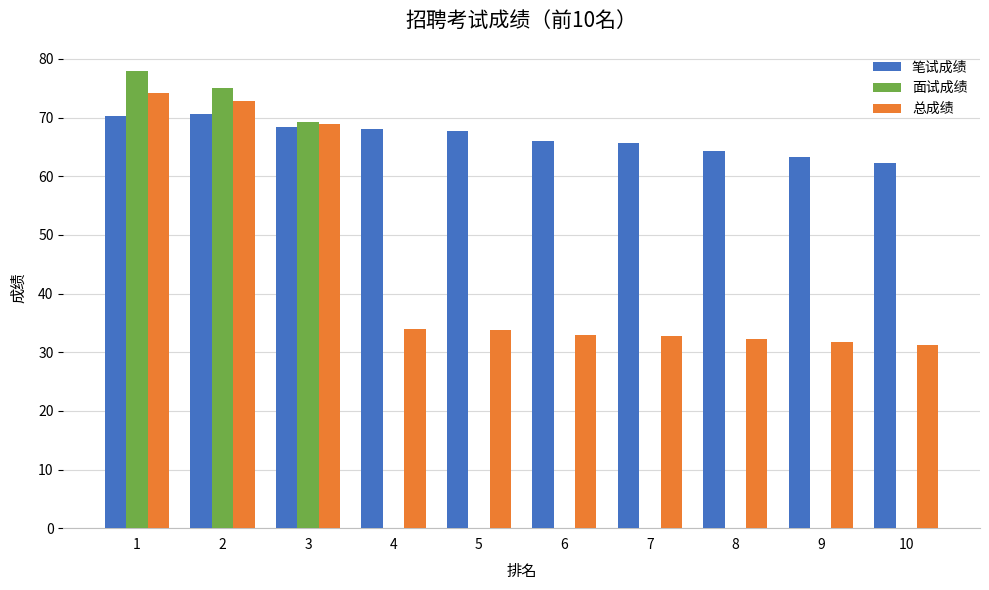

What is the sum of the 面试成绩 values at 7 and 1?

78.0